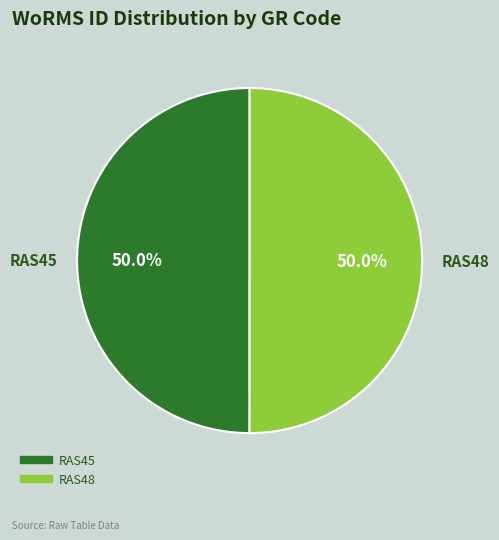

To the nearest percent, what is the combined percentage of RAS48 and RAS45?

100%